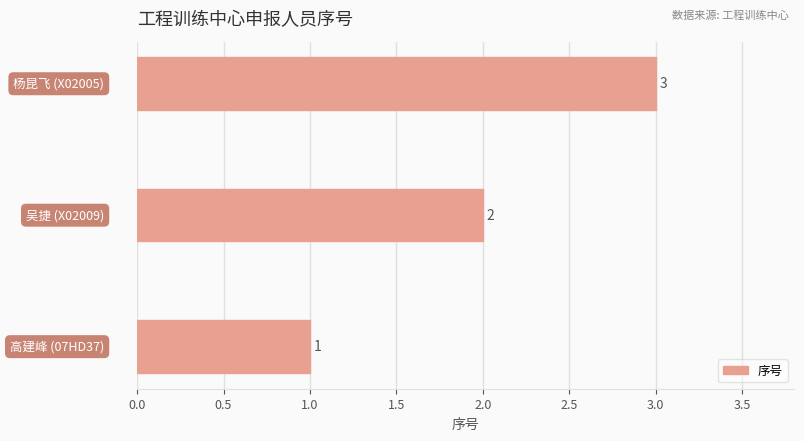

What is the maximum value shown in the chart?

3